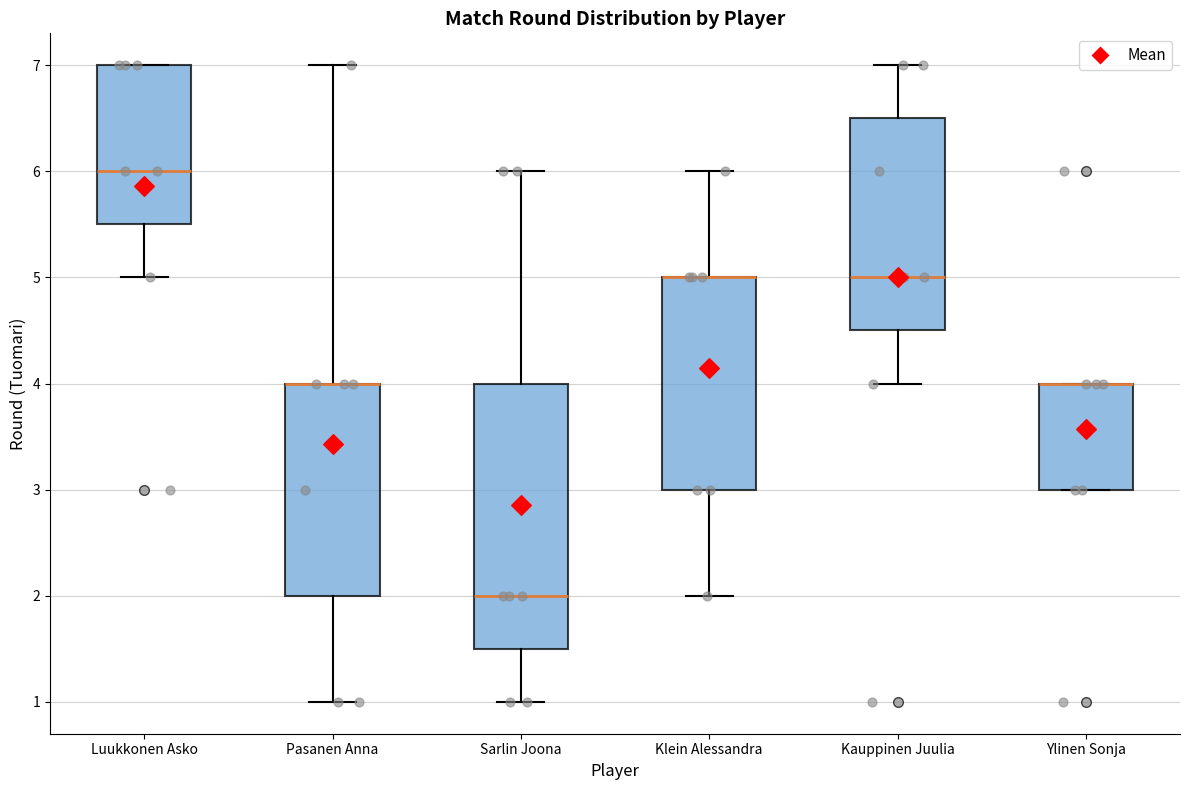

Reading left to right, transcribe this box plot: for each box, give where its median line is, the range the box spans, and where its two whiskers end, as read against the y-axis. The values are not printed on the chart, so give them approximately, as read against the axis.

Luukkonen Asko: median 6.0, box 5.5 to 7.0, whiskers 5.0 to 7.0
Pasanen Anna: median 4.0 (drawn on the box's upper edge), box 2.0 to 4.0, whiskers 1.0 to 7.0
Sarlin Joona: median 2.0, box 1.5 to 4.0, whiskers 1.0 to 6.0
Klein Alessandra: median 5.0 (drawn on the box's upper edge), box 3.0 to 5.0, whiskers 2.0 to 6.0
Kauppinen Juulia: median 5.0, box 4.5 to 6.5, whiskers 4.0 to 7.0
Ylinen Sonja: median 4.0 (drawn on the box's upper edge), box 3.0 to 4.0, whiskers 3.0 to 4.0